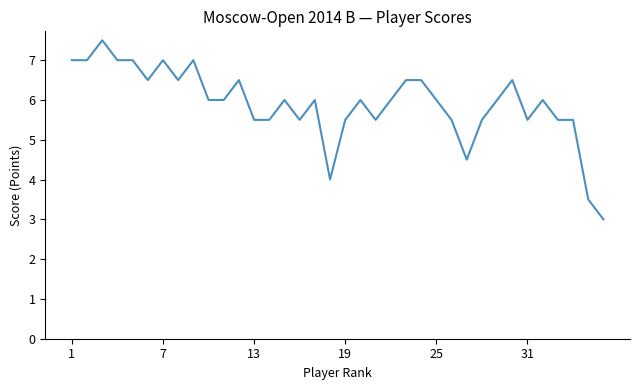

What is the smallest value displayed?

3.0